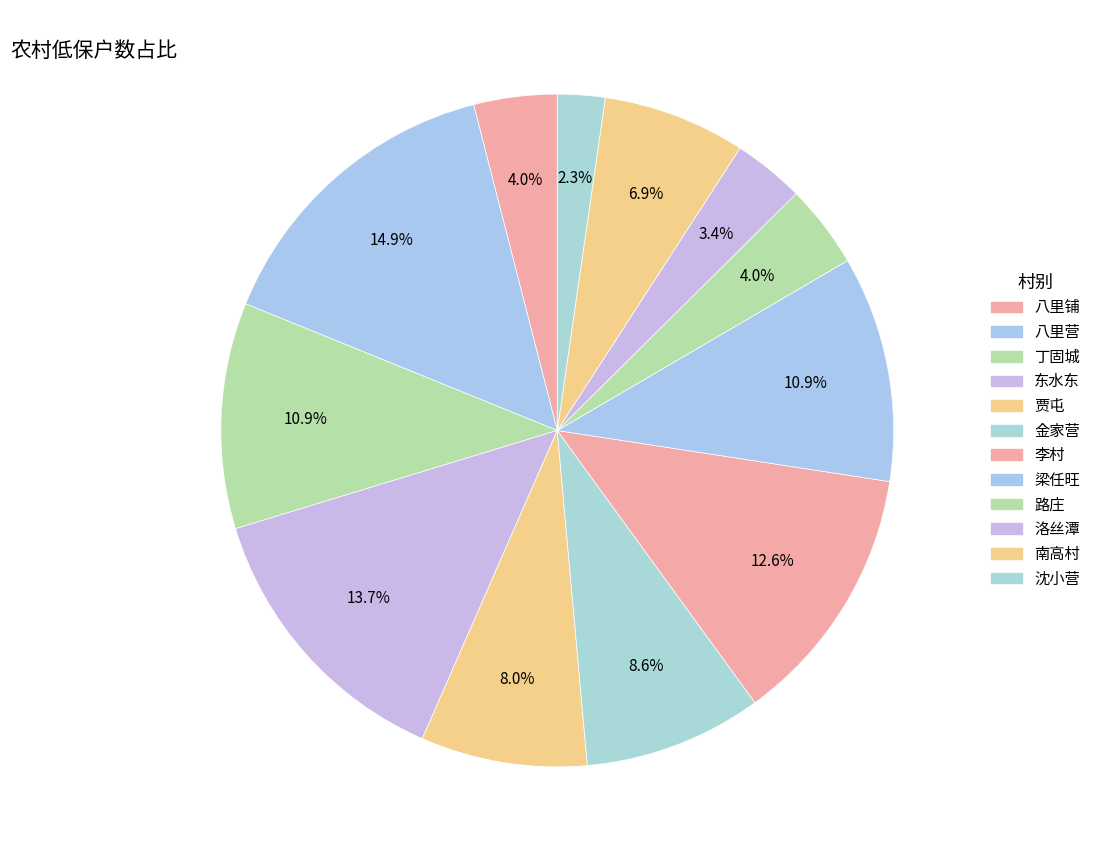

What percentage is the 梁任旺 slice, to the nearest percent?

11%